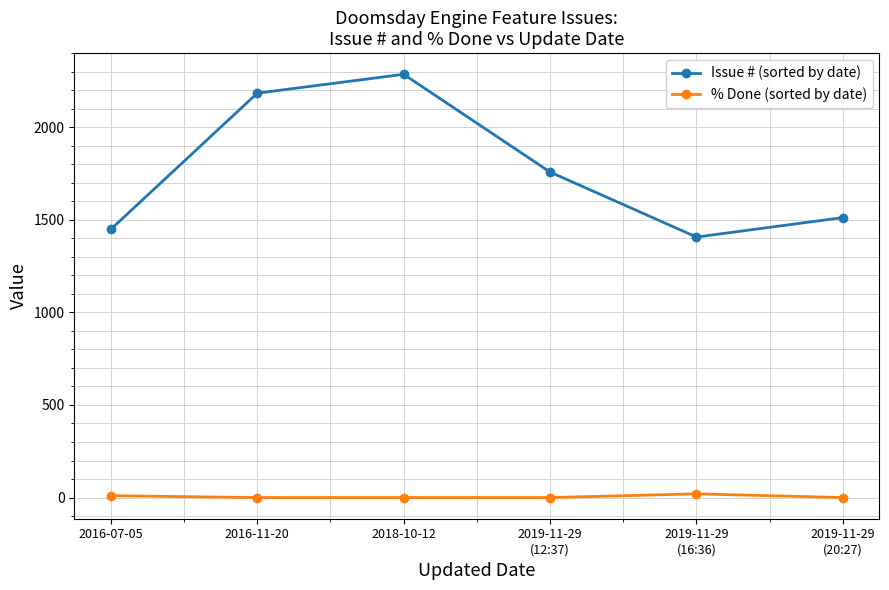

Is the value of % Done (sorted by date) at 2019-11-29
(20:27) greater than the value of Issue # (sorted by date) at 2019-11-29
(12:37)?

No